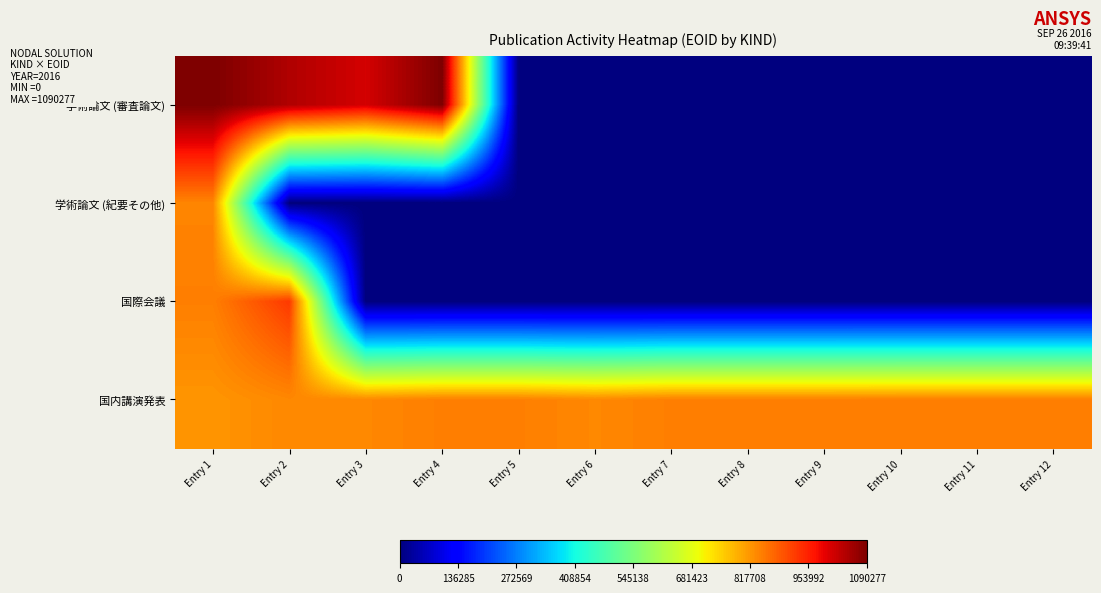

Count the number of categories in the chart.

12